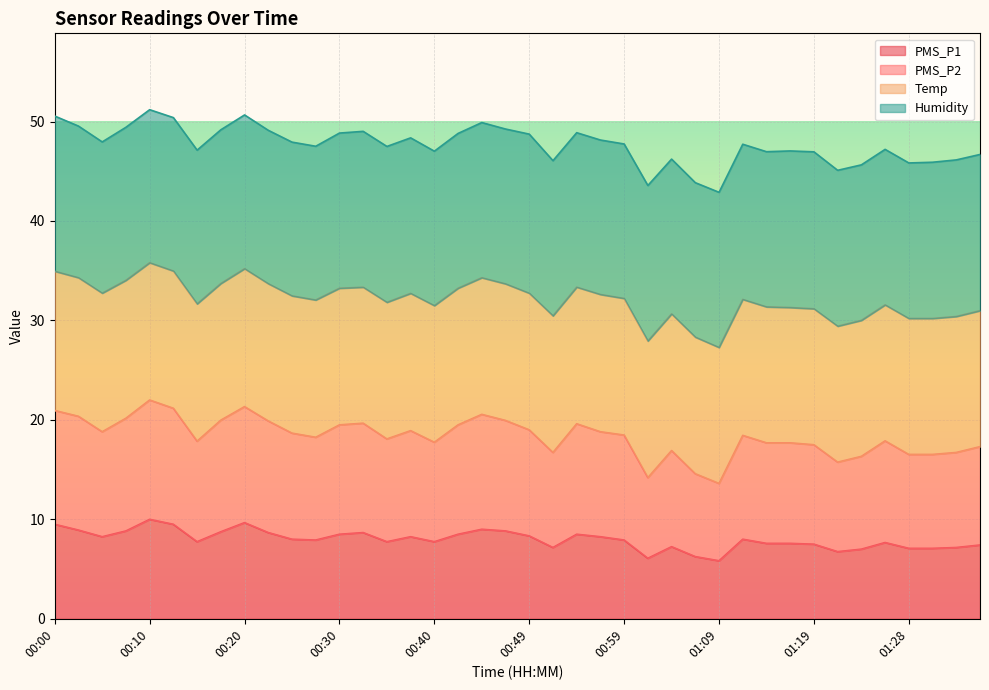

What is the highest value of the PMS_P1 series?

10.0